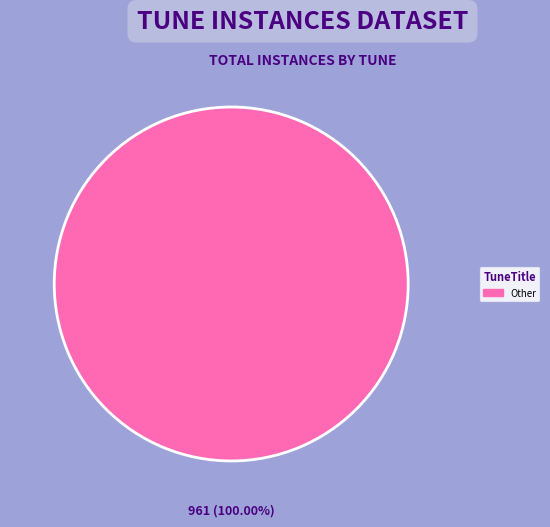

Does any single category account for the majority?

Yes